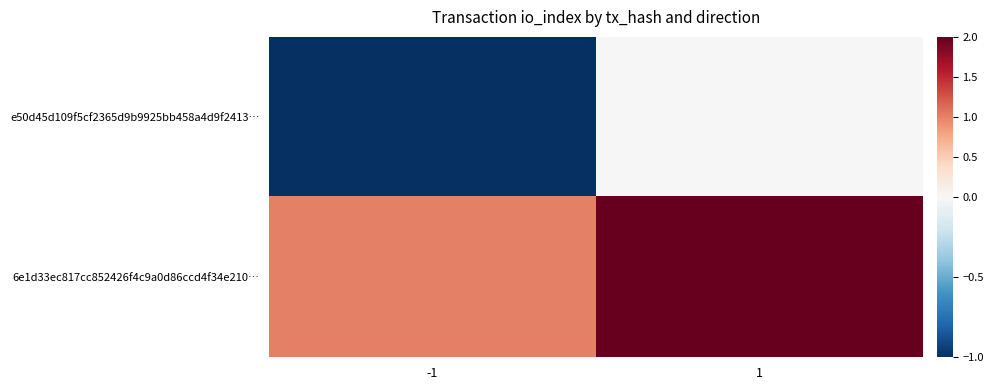

Reading left to right, extract all data points from this chart.

e50d45d109f5cf2365d9b9925bb458a4d9f2413…: -1=-1	1=0
6e1d33ec817cc852426f4c9a0d86ccd4f34e210…: -1=1	1=2